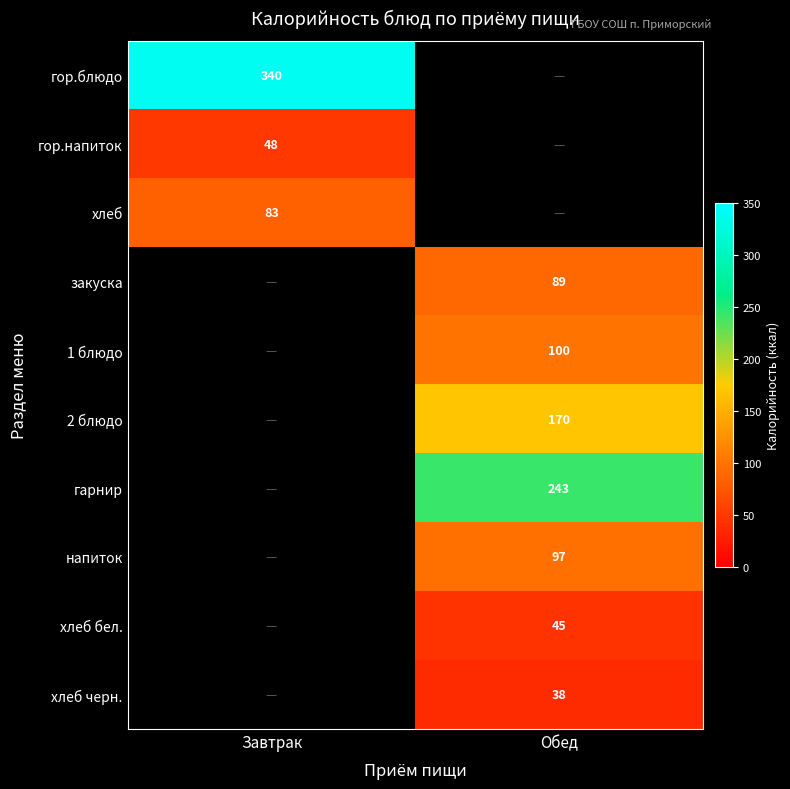

What is the smallest value displayed?

38.0